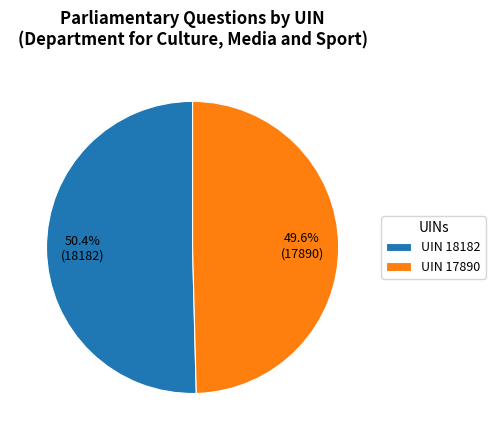

How many segments does this pie chart have?

2